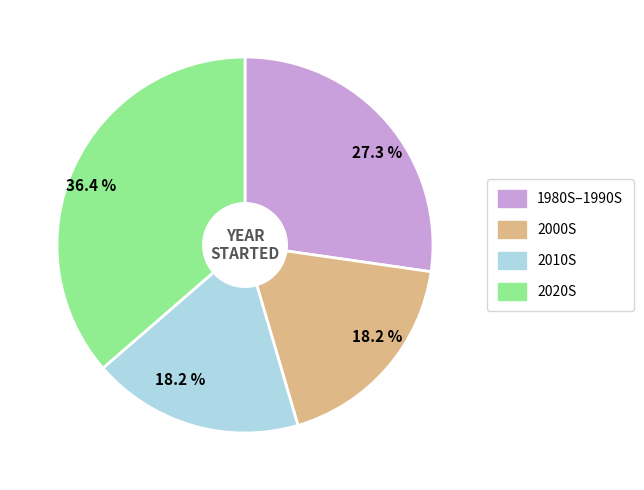

Is there a majority slice in this chart?

No